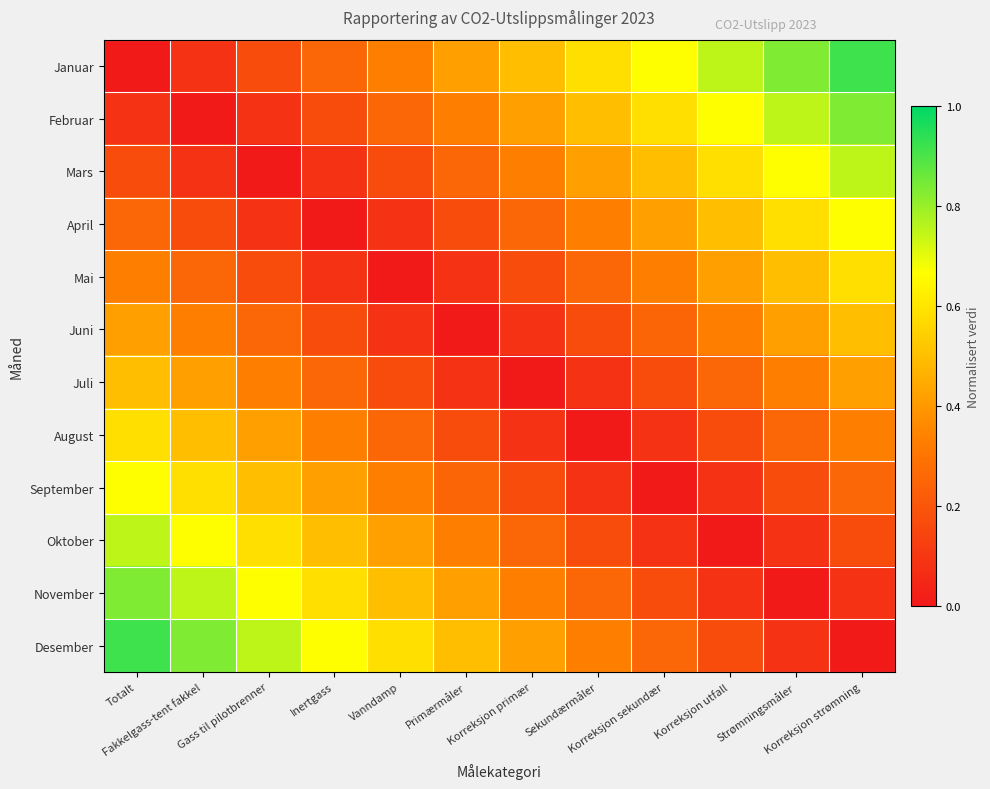

Reading left to right, extract all data points from this chart.

Januar: Totalt=0.0	Fakkelgass-tent fakkel=0.1	Gass til pilotbrenner=0.2	Inertgass=0.2	Vanndamp=0.3	Primærmåler=0.4	Korreksjon primær=0.5	Sekundærmåler=0.6	Korreksjon sekundær=0.7	Korreksjon utfall=0.8	Strømningsmåler=0.8	Korreksjon strømning=0.9
Februar: Totalt=0.1	Fakkelgass-tent fakkel=0.0	Gass til pilotbrenner=0.1	Inertgass=0.2	Vanndamp=0.2	Primærmåler=0.3	Korreksjon primær=0.4	Sekundærmåler=0.5	Korreksjon sekundær=0.6	Korreksjon utfall=0.7	Strømningsmåler=0.8	Korreksjon strømning=0.8
Mars: Totalt=0.2	Fakkelgass-tent fakkel=0.1	Gass til pilotbrenner=0.0	Inertgass=0.1	Vanndamp=0.2	Primærmåler=0.2	Korreksjon primær=0.3	Sekundærmåler=0.4	Korreksjon sekundær=0.5	Korreksjon utfall=0.6	Strømningsmåler=0.7	Korreksjon strømning=0.8
April: Totalt=0.2	Fakkelgass-tent fakkel=0.2	Gass til pilotbrenner=0.1	Inertgass=0.0	Vanndamp=0.1	Primærmåler=0.2	Korreksjon primær=0.2	Sekundærmåler=0.3	Korreksjon sekundær=0.4	Korreksjon utfall=0.5	Strømningsmåler=0.6	Korreksjon strømning=0.7
Mai: Totalt=0.3	Fakkelgass-tent fakkel=0.2	Gass til pilotbrenner=0.2	Inertgass=0.1	Vanndamp=0.0	Primærmåler=0.1	Korreksjon primær=0.2	Sekundærmåler=0.3	Korreksjon sekundær=0.3	Korreksjon utfall=0.4	Strømningsmåler=0.5	Korreksjon strømning=0.6
Juni: Totalt=0.4	Fakkelgass-tent fakkel=0.3	Gass til pilotbrenner=0.2	Inertgass=0.2	Vanndamp=0.1	Primærmåler=0.0	Korreksjon primær=0.1	Sekundærmåler=0.2	Korreksjon sekundær=0.2	Korreksjon utfall=0.3	Strømningsmåler=0.4	Korreksjon strømning=0.5
Juli: Totalt=0.5	Fakkelgass-tent fakkel=0.4	Gass til pilotbrenner=0.3	Inertgass=0.2	Vanndamp=0.2	Primærmåler=0.1	Korreksjon primær=0.0	Sekundærmåler=0.1	Korreksjon sekundær=0.2	Korreksjon utfall=0.2	Strømningsmåler=0.3	Korreksjon strømning=0.4
August: Totalt=0.6	Fakkelgass-tent fakkel=0.5	Gass til pilotbrenner=0.4	Inertgass=0.3	Vanndamp=0.3	Primærmåler=0.2	Korreksjon primær=0.1	Sekundærmåler=0.0	Korreksjon sekundær=0.1	Korreksjon utfall=0.2	Strømningsmåler=0.2	Korreksjon strømning=0.3
September: Totalt=0.7	Fakkelgass-tent fakkel=0.6	Gass til pilotbrenner=0.5	Inertgass=0.4	Vanndamp=0.3	Primærmåler=0.2	Korreksjon primær=0.2	Sekundærmåler=0.1	Korreksjon sekundær=0.0	Korreksjon utfall=0.1	Strømningsmåler=0.2	Korreksjon strømning=0.2
Oktober: Totalt=0.8	Fakkelgass-tent fakkel=0.7	Gass til pilotbrenner=0.6	Inertgass=0.5	Vanndamp=0.4	Primærmåler=0.3	Korreksjon primær=0.2	Sekundærmåler=0.2	Korreksjon sekundær=0.1	Korreksjon utfall=0.0	Strømningsmåler=0.1	Korreksjon strømning=0.2
November: Totalt=0.8	Fakkelgass-tent fakkel=0.8	Gass til pilotbrenner=0.7	Inertgass=0.6	Vanndamp=0.5	Primærmåler=0.4	Korreksjon primær=0.3	Sekundærmåler=0.2	Korreksjon sekundær=0.2	Korreksjon utfall=0.1	Strømningsmåler=0.0	Korreksjon strømning=0.1
Desember: Totalt=0.9	Fakkelgass-tent fakkel=0.8	Gass til pilotbrenner=0.8	Inertgass=0.7	Vanndamp=0.6	Primærmåler=0.5	Korreksjon primær=0.4	Sekundærmåler=0.3	Korreksjon sekundær=0.2	Korreksjon utfall=0.2	Strømningsmåler=0.1	Korreksjon strømning=0.0